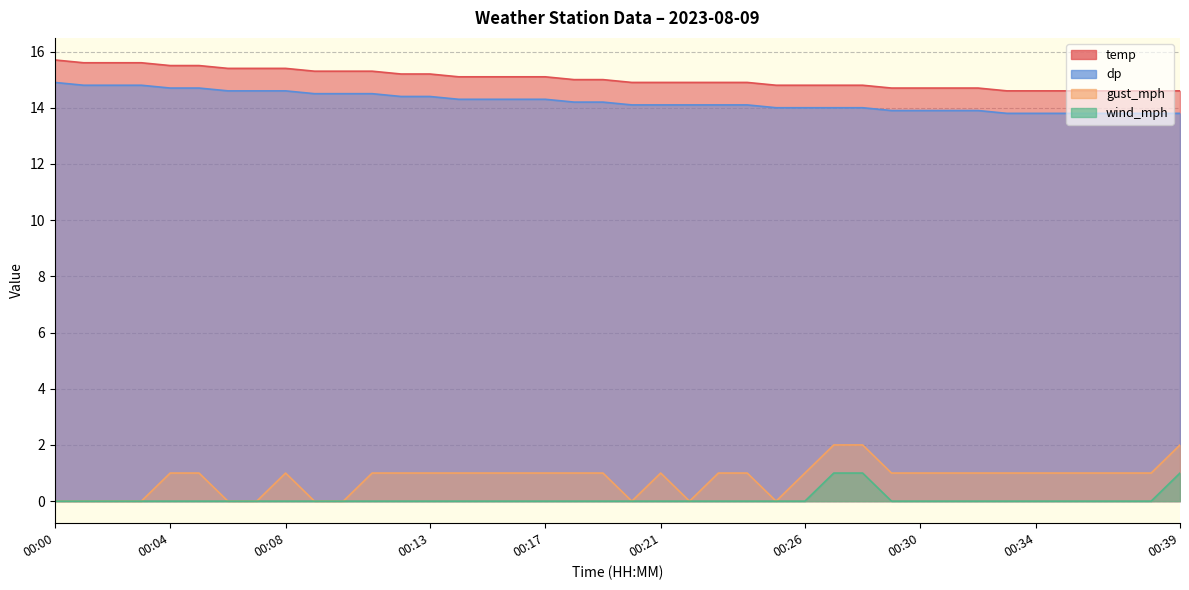

Reading left to right, what are all the values shown in this chart?

temp: 15.7	15.6	15.6	15.6	15.5	15.5	15.4	15.4	15.4	15.3	15.3	15.3	15.2	15.2	15.1	15.1	15.1	15.1	15.0	15.0	14.9	14.9	14.9	14.9	14.9	14.8	14.8	14.8	14.8	14.7	14.7	14.7	14.7	14.6	14.6	14.6	14.6	14.6	14.6	14.6
dp: 14.9	14.8	14.8	14.8	14.7	14.7	14.6	14.6	14.6	14.5	14.5	14.5	14.4	14.4	14.3	14.3	14.3	14.3	14.2	14.2	14.1	14.1	14.1	14.1	14.1	14.0	14.0	14.0	14.0	13.9	13.9	13.9	13.9	13.8	13.8	13.8	13.8	13.8	13.8	13.8
wind_mph: 0.0	0.0	0.0	0.0	0.0	0.0	0.0	0.0	0.0	0.0	0.0	0.0	0.0	0.0	0.0	0.0	0.0	0.0	0.0	0.0	0.0	0.0	0.0	0.0	0.0	0.0	0.0	1.0	1.0	0.0	0.0	0.0	0.0	0.0	0.0	0.0	0.0	0.0	0.0	1.0
gust_mph: 0.0	0.0	0.0	0.0	1.0	1.0	0.0	0.0	1.0	0.0	0.0	1.0	1.0	1.0	1.0	1.0	1.0	1.0	1.0	1.0	0.0	1.0	0.0	1.0	1.0	0.0	1.0	2.0	2.0	1.0	1.0	1.0	1.0	1.0	1.0	1.0	1.0	1.0	1.0	2.0